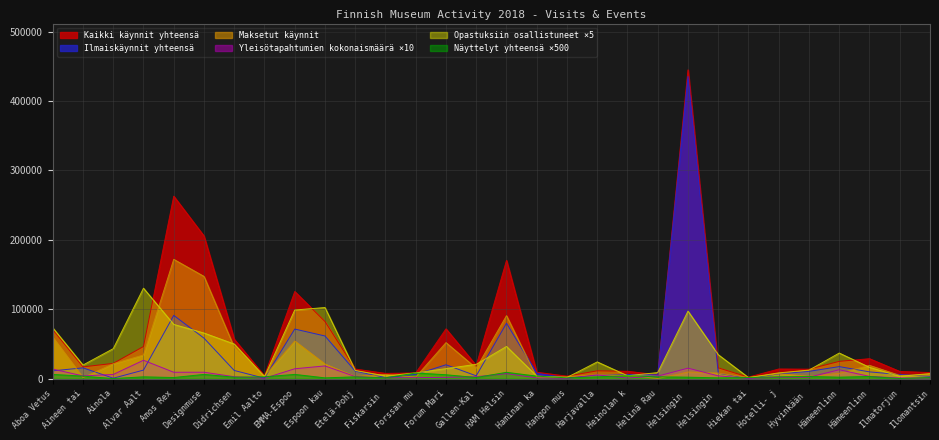

How many lines are shown in the chart?

6